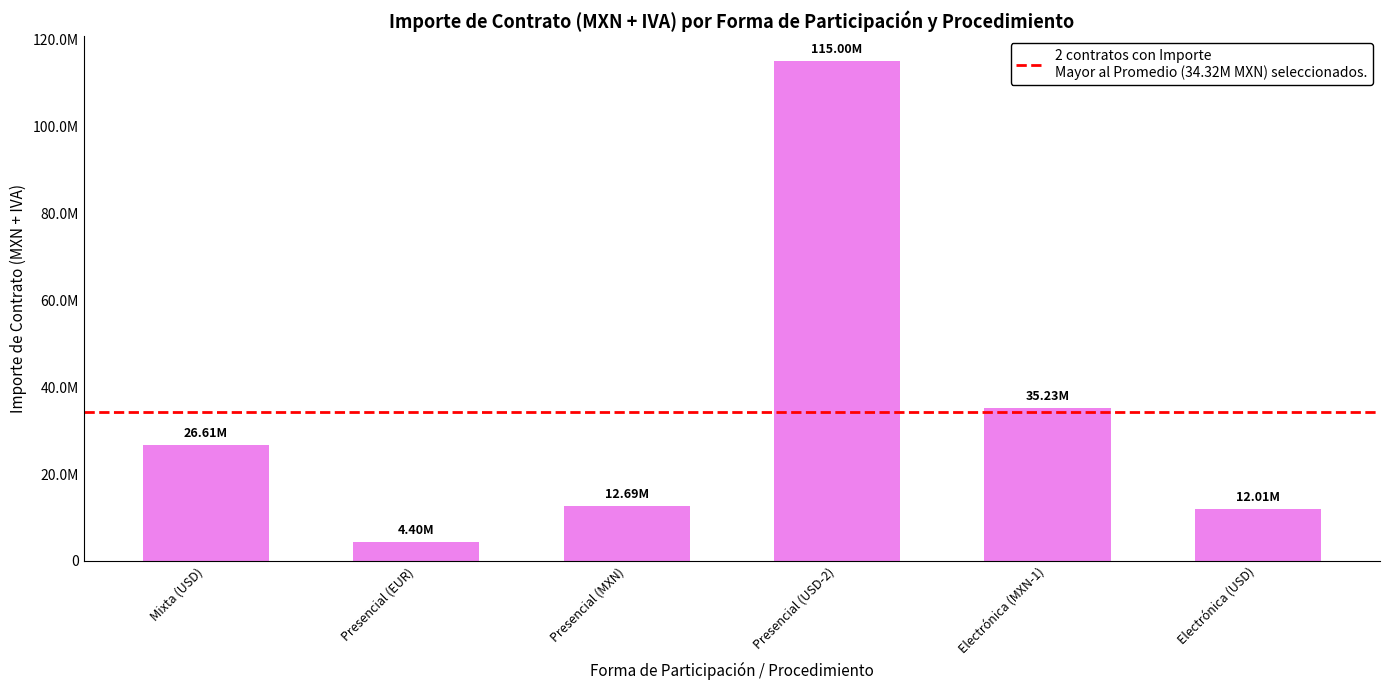

Where does the data first go above 26610936?

Presencial (USD-2)